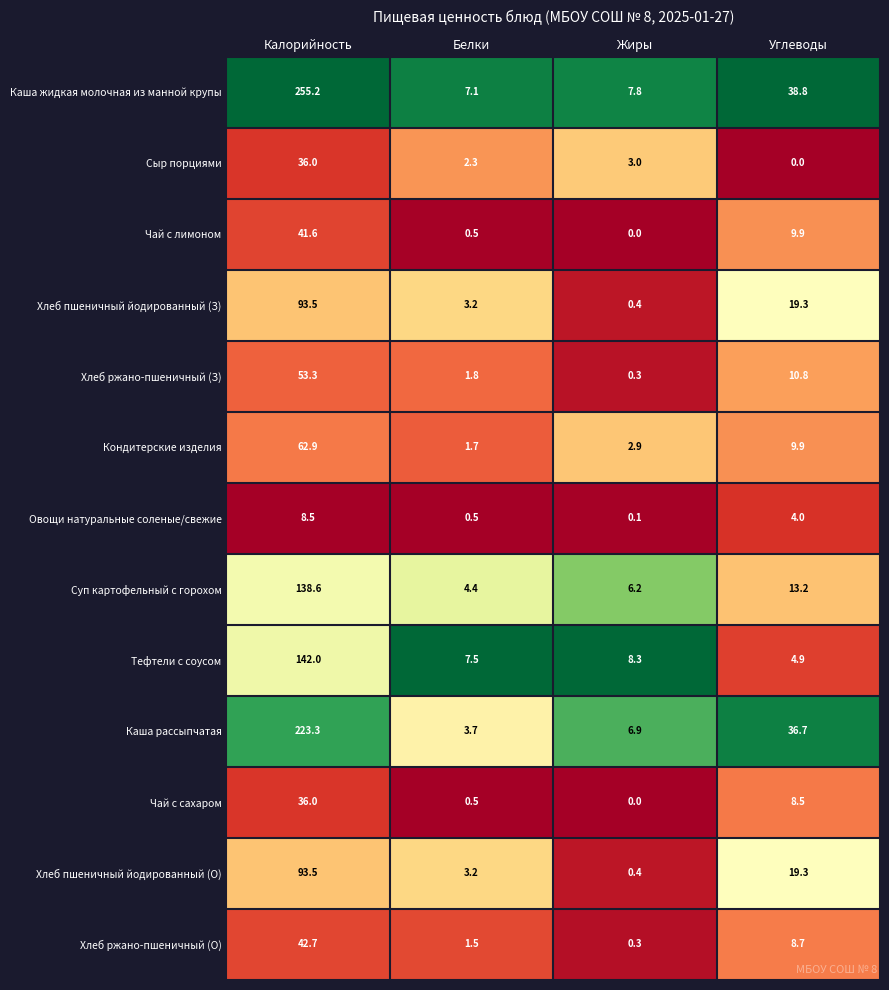

Is it true that Тефтели с соусом equals 10.9 at Белки?

False